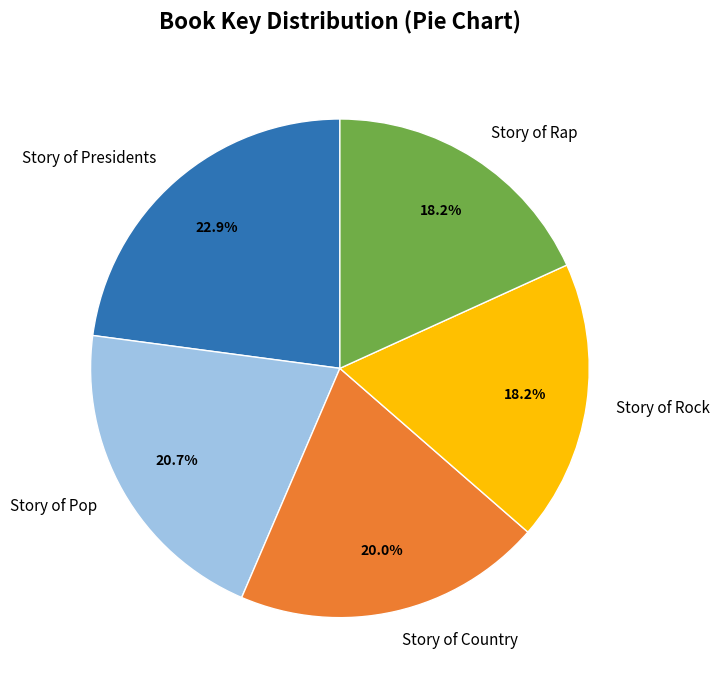

How many slices are in this pie chart?

5